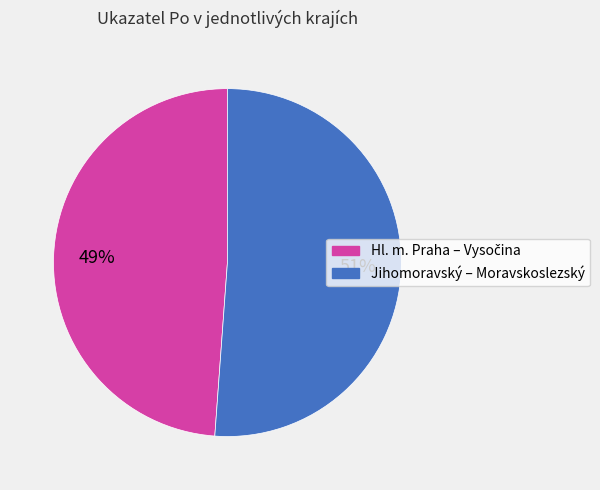

Count the number of slices in the pie.

2